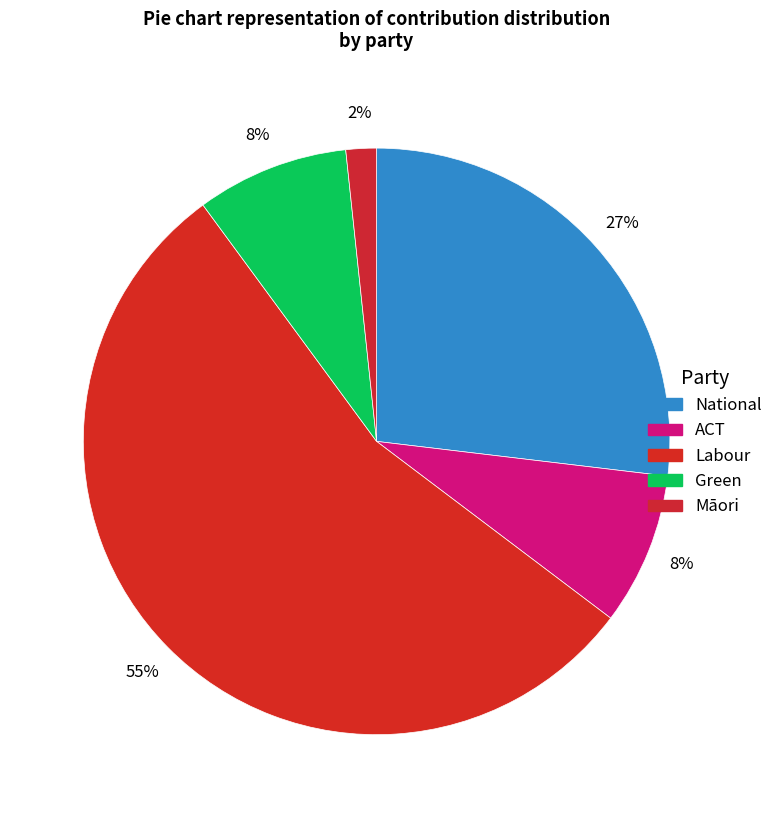

How many slices are in this pie chart?

5